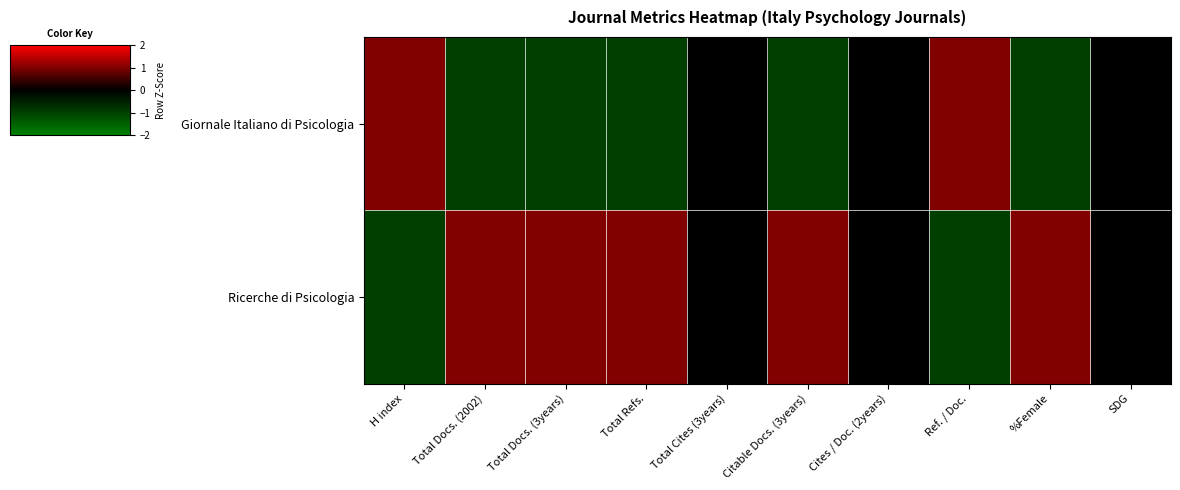

Rank the series by their maximum value, from highest to lowest.

Giornale Italiano di Psicologia, Ricerche di Psicologia